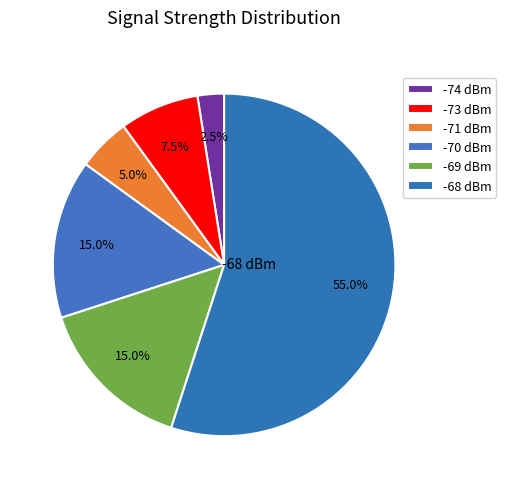

How many slices are in this pie chart?

6